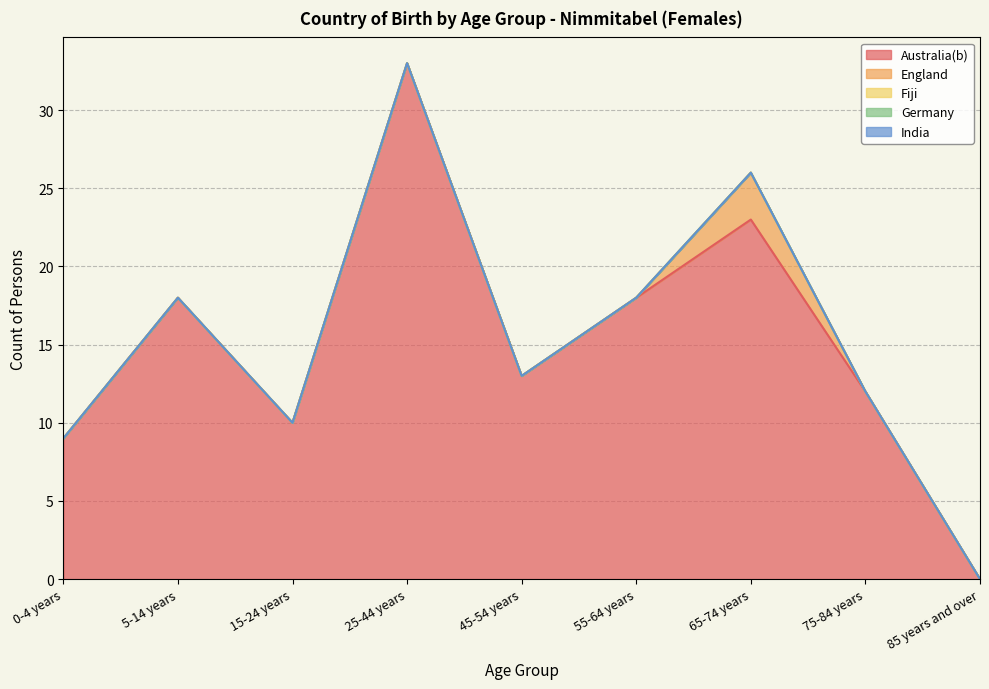

What position from the left is 55-64 years?

6